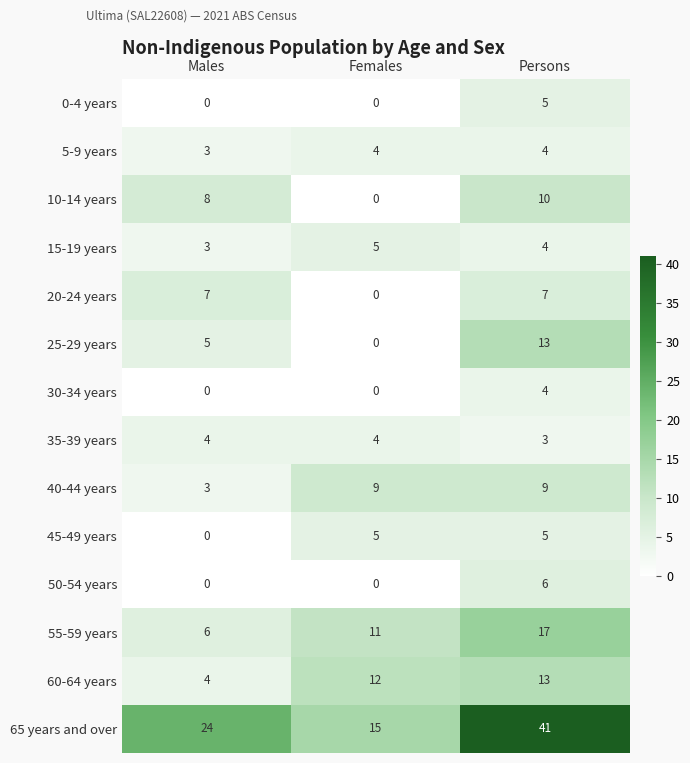

What is the highest value of the 60-64 years series?

13